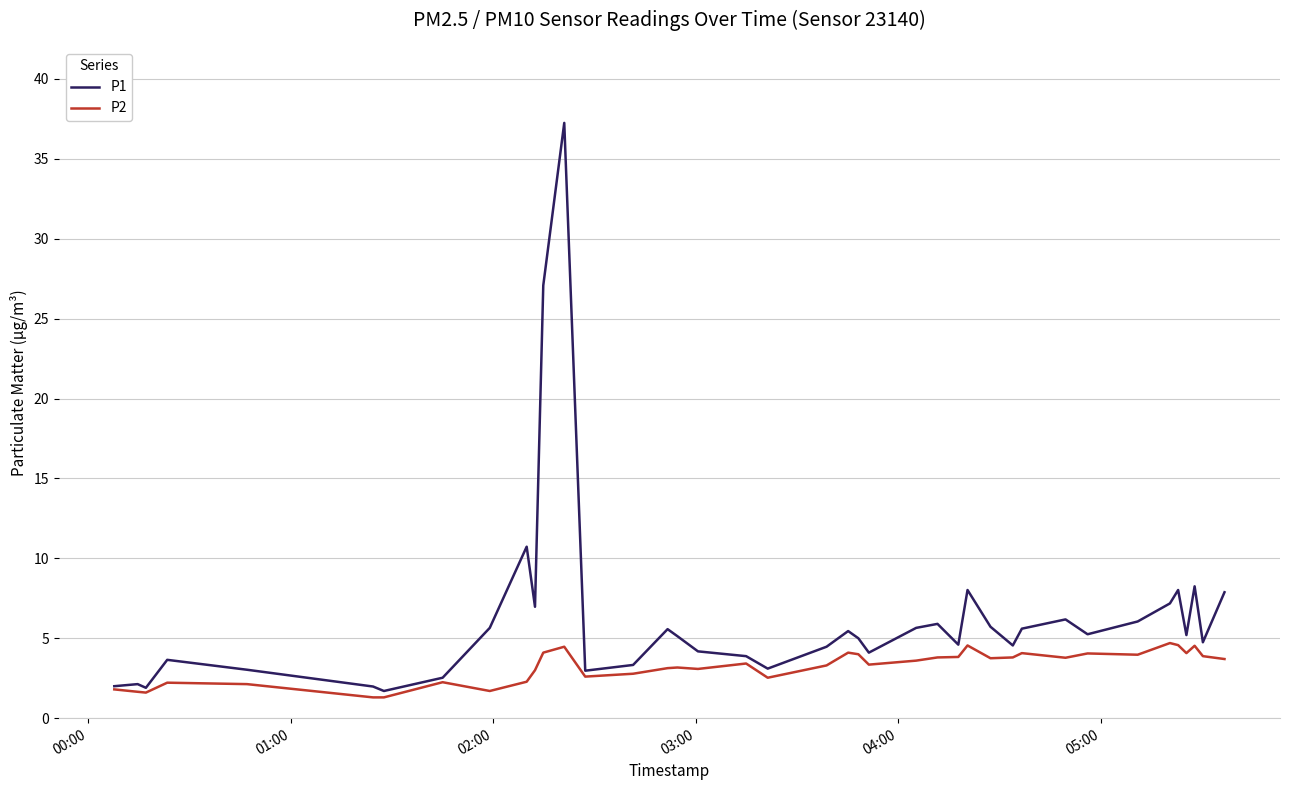

Which series has the largest range (max minus min)?

P1